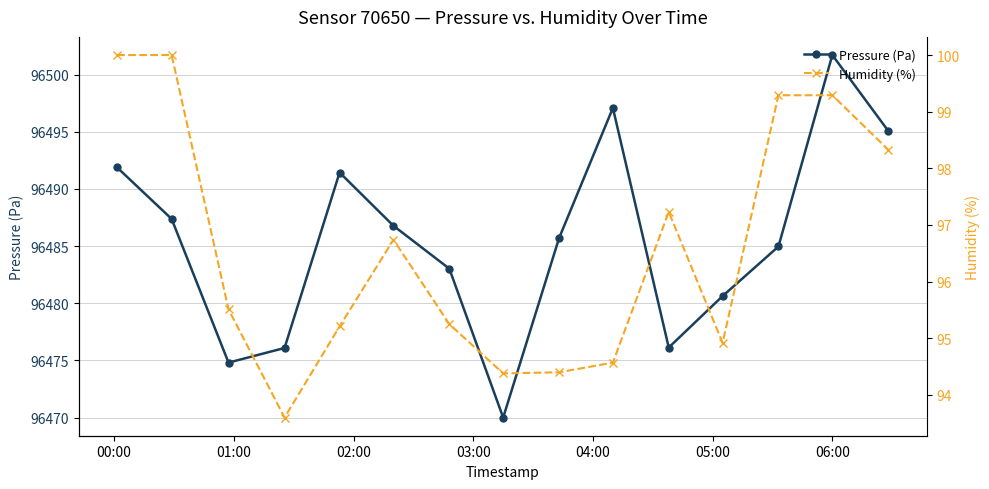

How many distinct data groups are displayed?

2